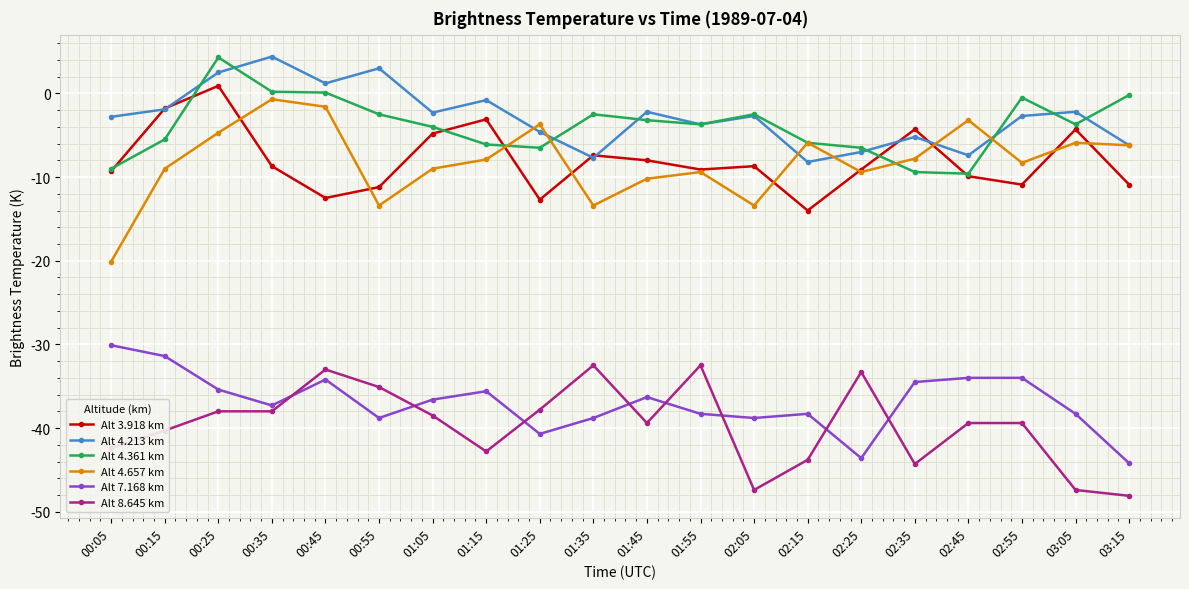

Which series has the largest total across all categories?

Alt 4.213 km